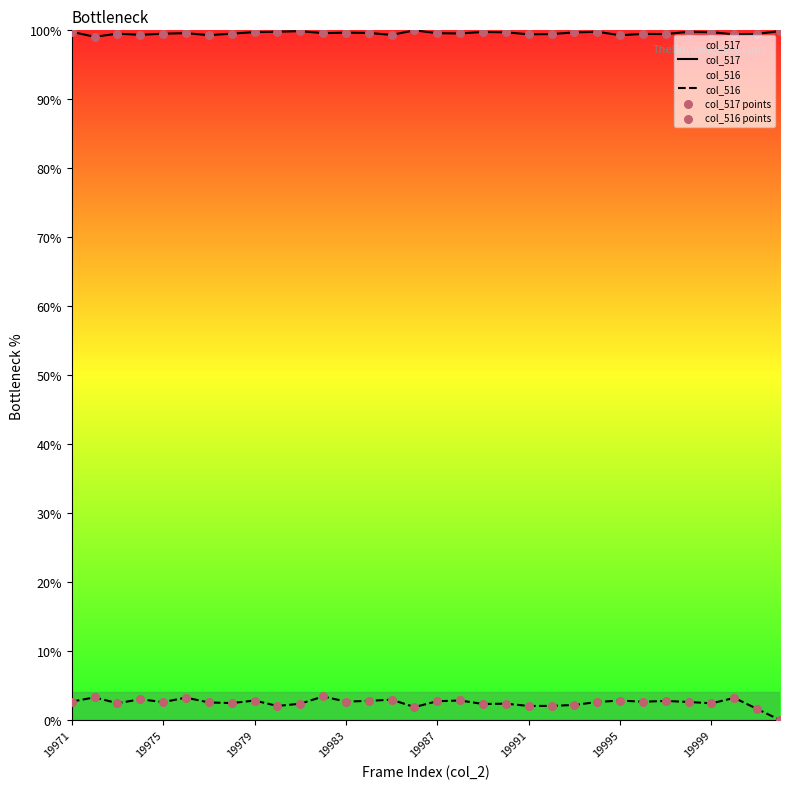

Which series has the largest total across all categories?

col_517